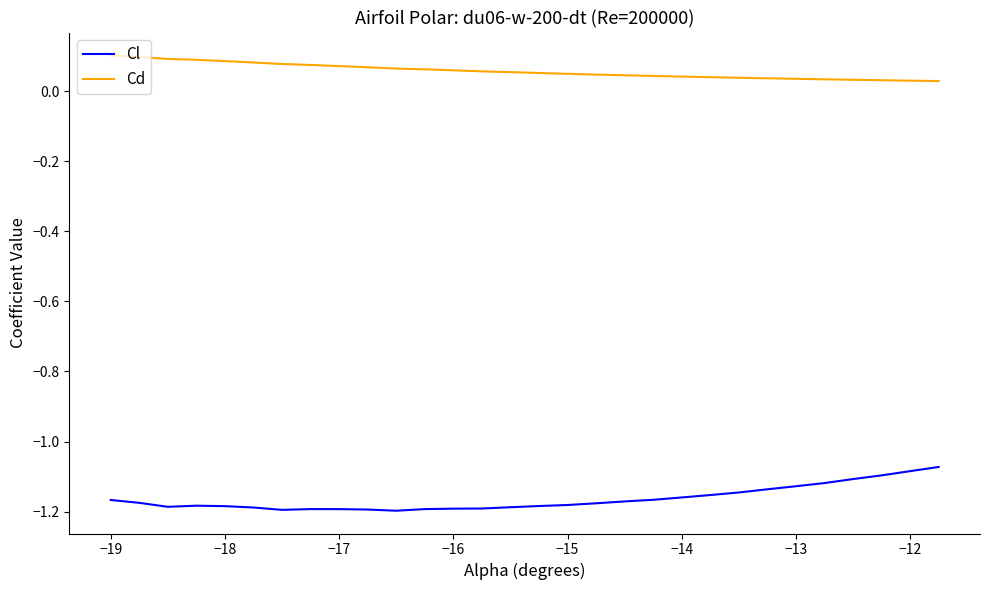

True or false: Cd and Cl cross at least once.

False